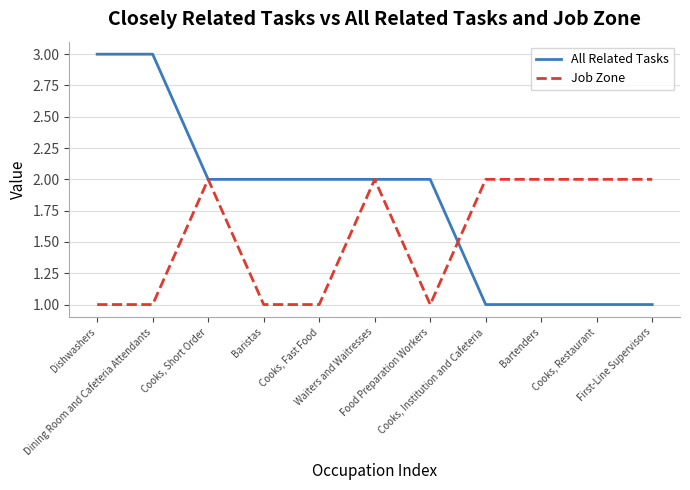

What is the approximate value of All Related Tasks at Food Preparation Workers?

2